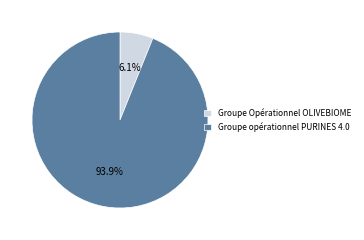

Which category accounts for the majority?

Groupe opérationnel PURINES 4.0